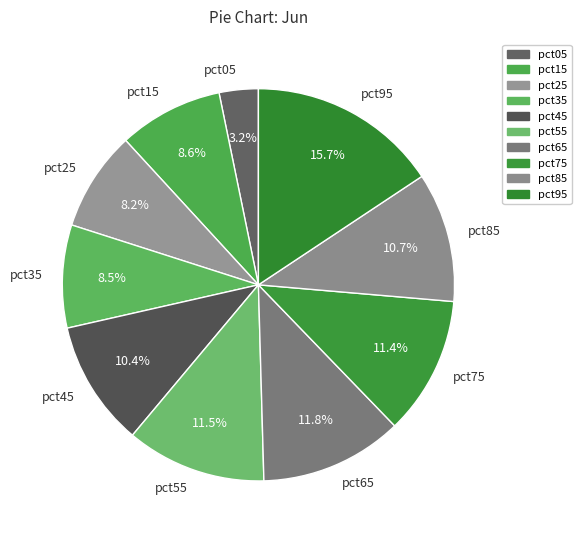

What percentage do pct75 and pct45 together represent?

21.8%